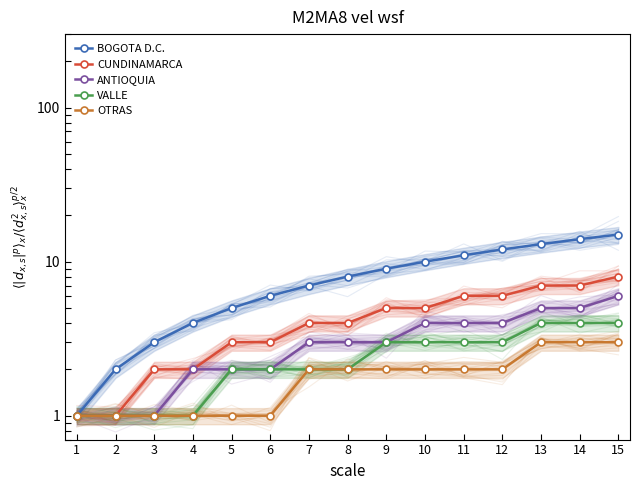

True or false: VALLE and BOGOTA D.C. intersect in this chart.

False